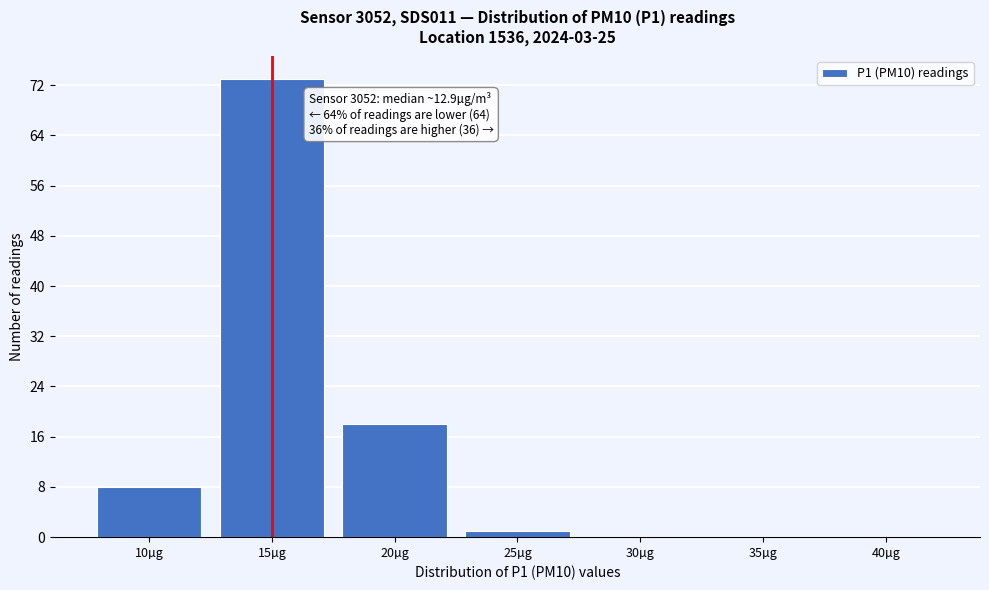

Reading left to right, what are all the values shown in this chart?

10µg=8	15µg=73	20µg=18	25µg=1	30µg=0	35µg=0	40µg=0